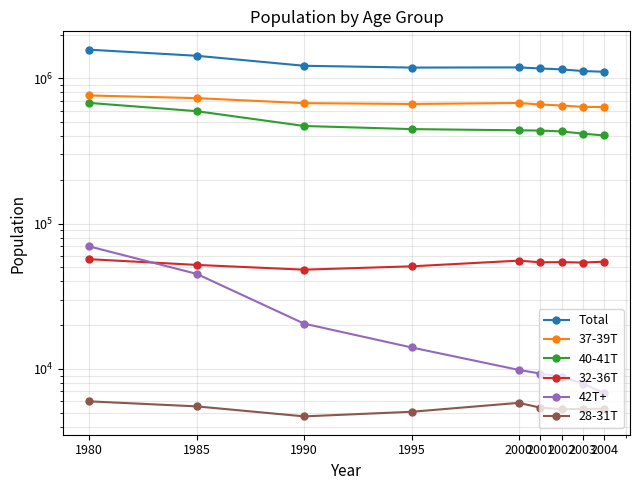

Is it true that 32-36T equals 11754 at 2003?

False